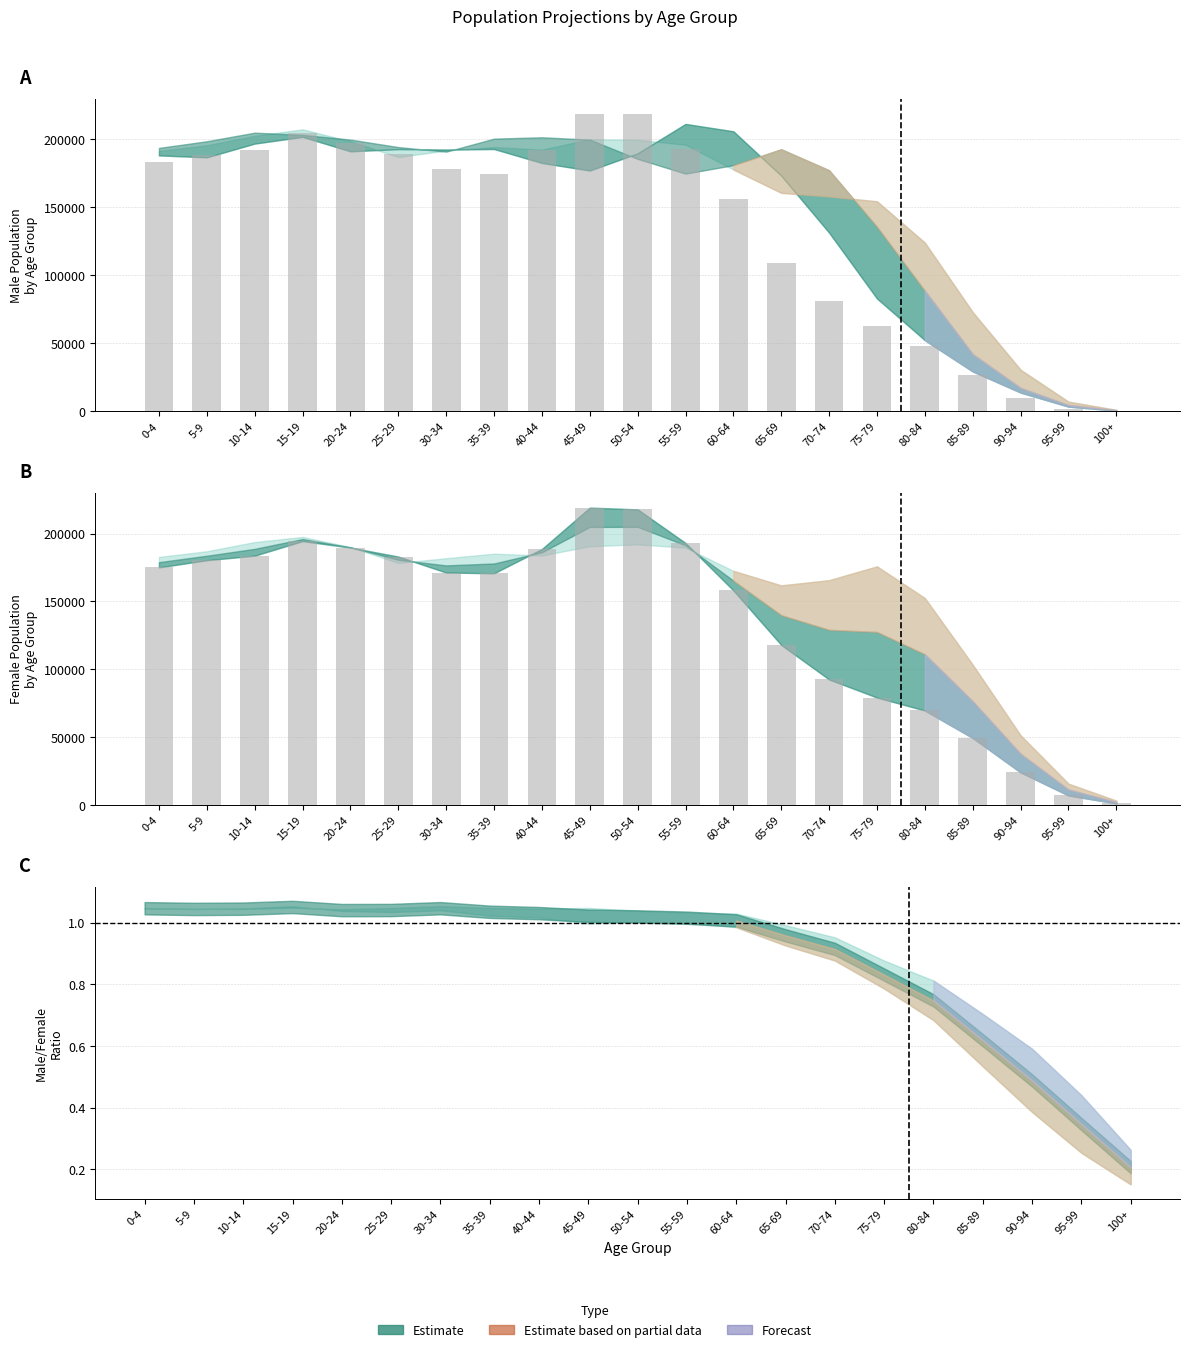

What is the approximate value of Female 2010 at 55-59, to the nearest 100?

193000